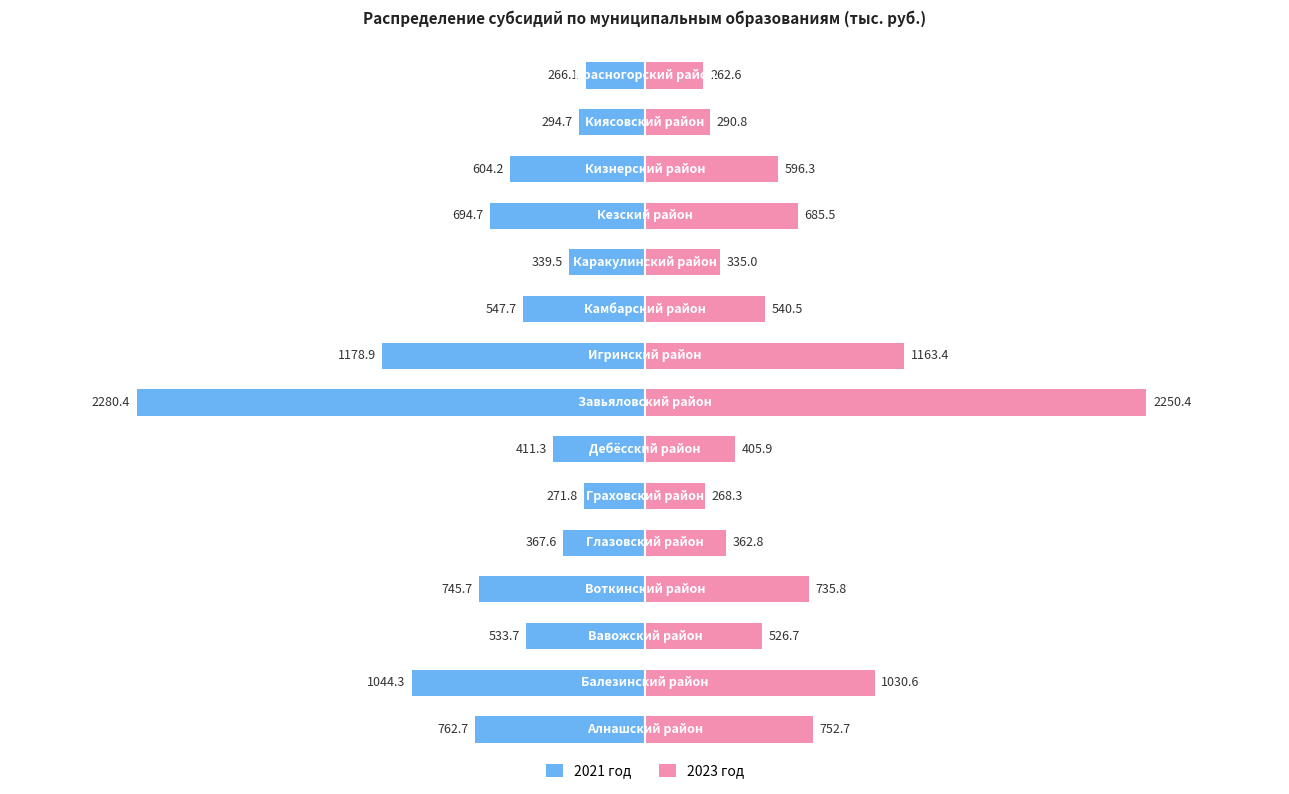

How many data points does each series have?

15